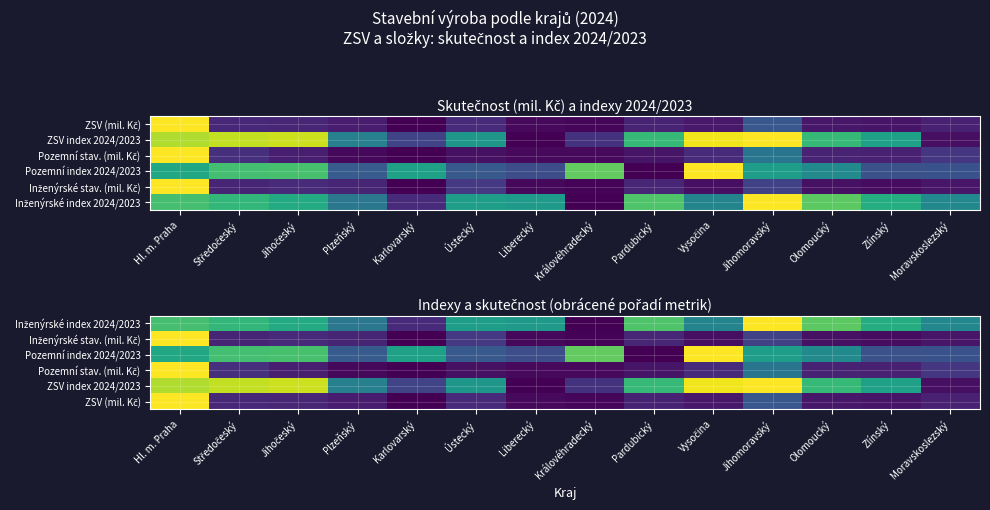

What is the difference between the highest and lowest values at Olomoucký?

0.7